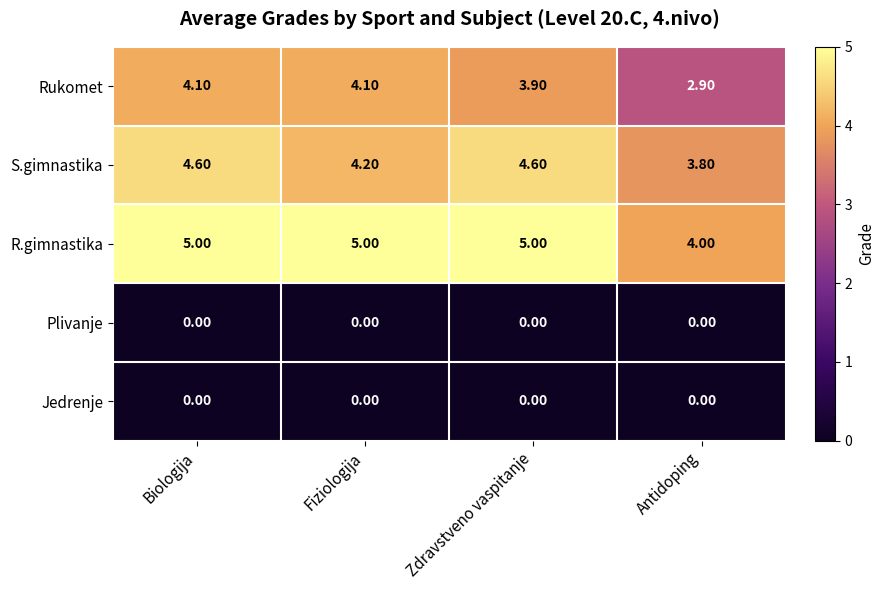

At how many categories does at least one series exceed 3?

4